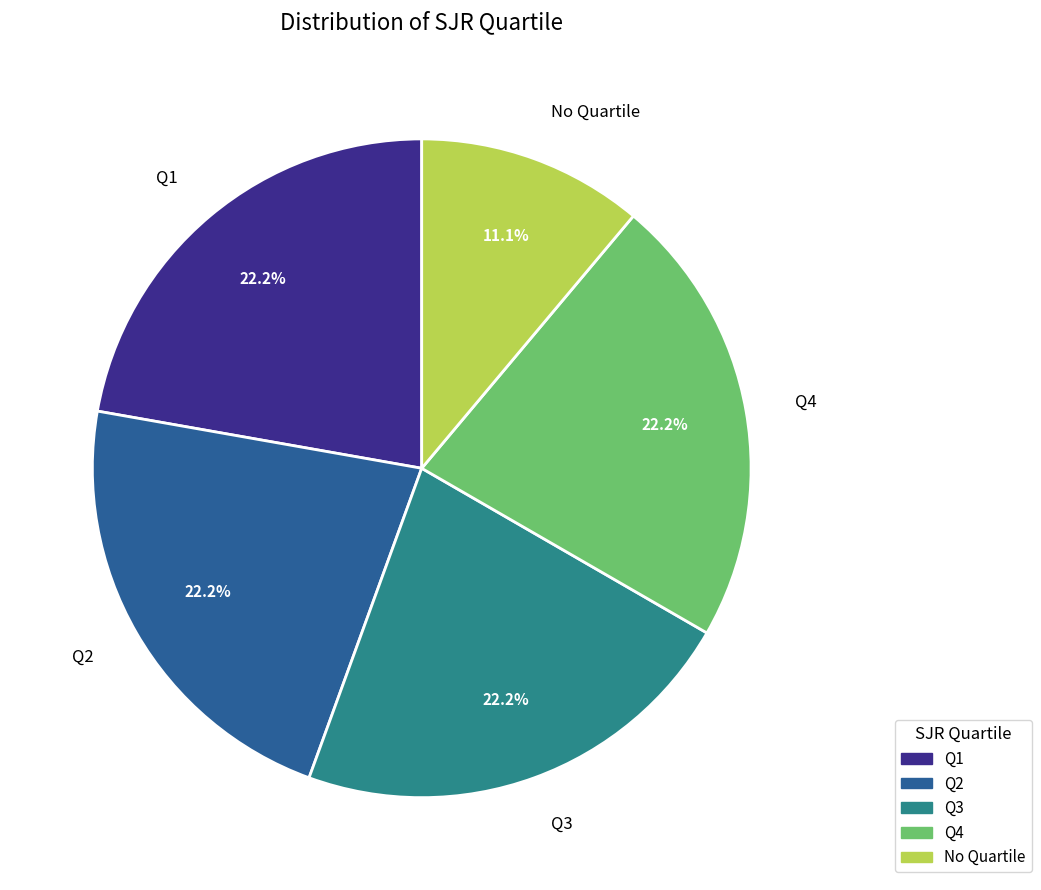

Does any single category account for the majority?

No